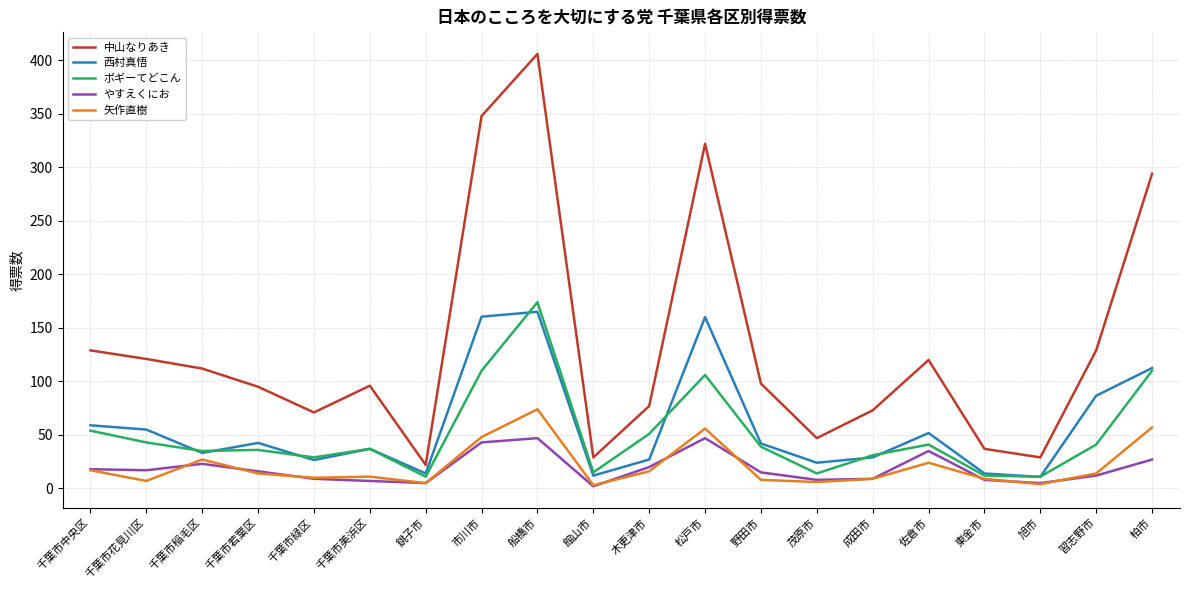

True or false: やすえくにお and ボギーてどこん cross at least once.

False